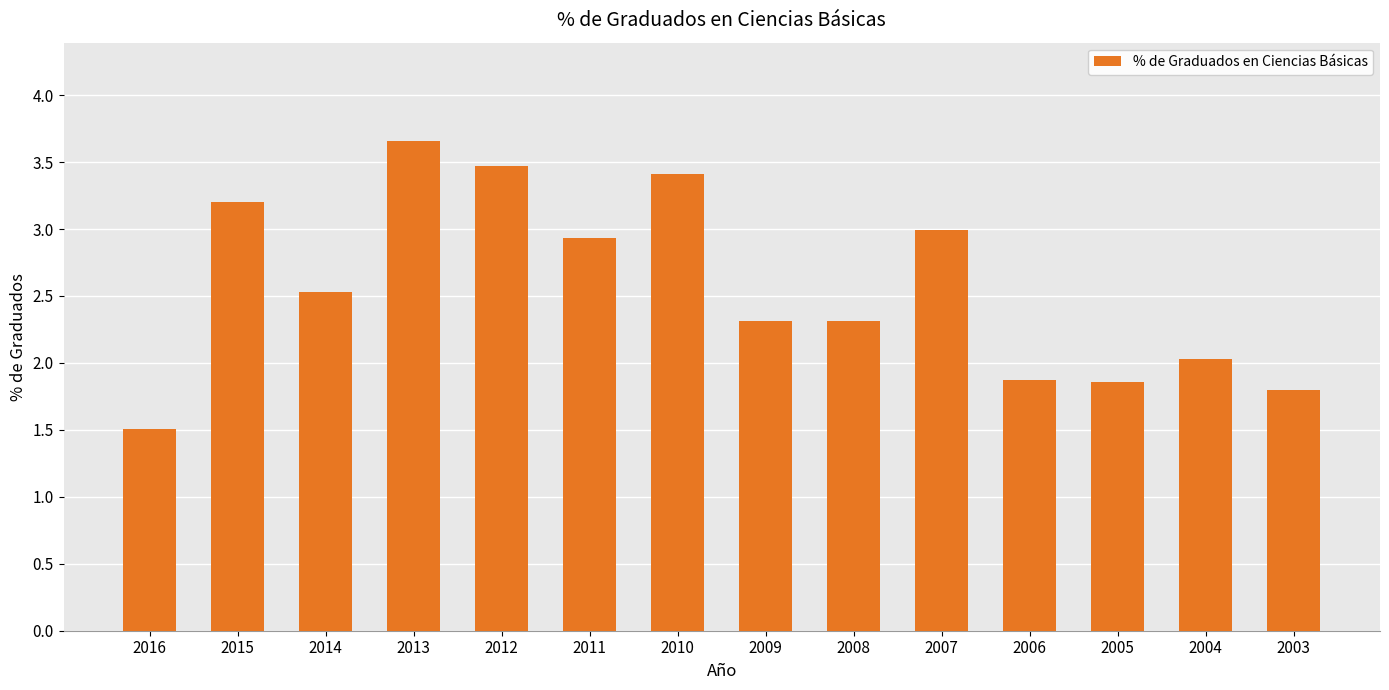

Are the bars grouped side by side (vs. stacked)?

No